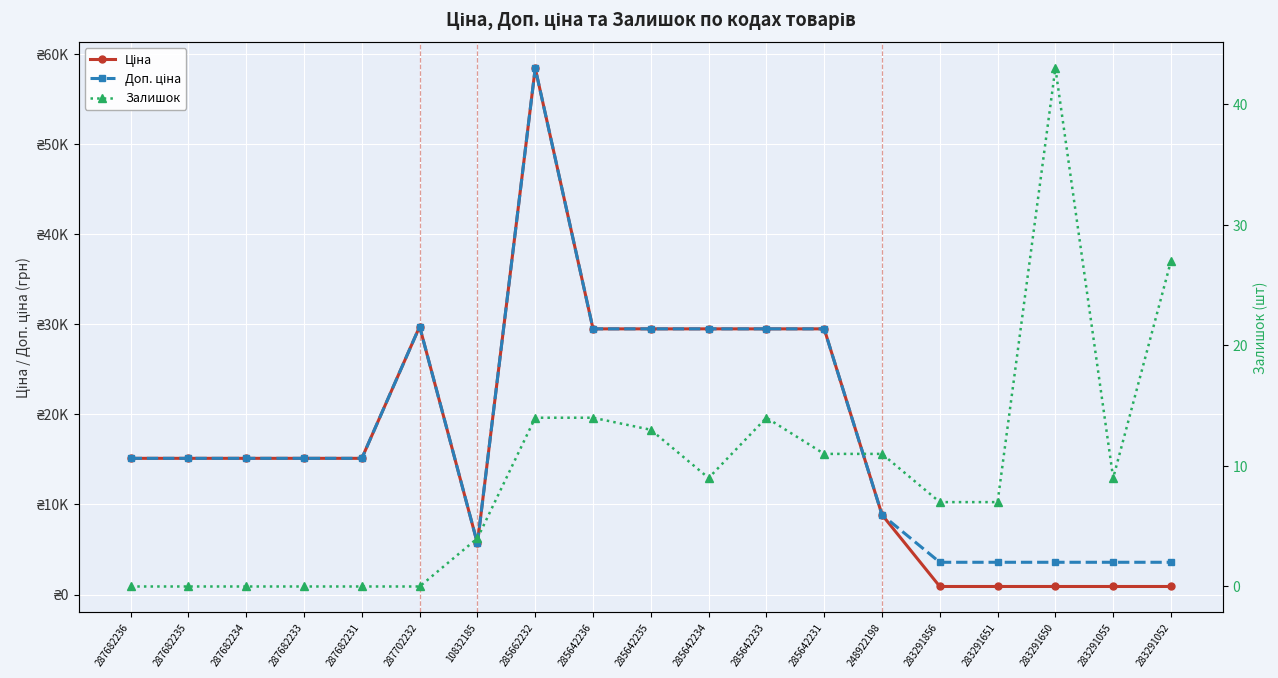

Reading right to left, extract all data points from this chart.

Ціна: 895.9	895.9	895.9	895.9	895.9	8856.7	29491.5	29491.5	29491.5	29491.5	29491.5	58426.5	5673.8	29747.2	15120.0	15120.0	15120.0	15120.0	15120.0
Доп. ціна: 3583.6	3583.6	3583.6	3583.6	3583.6	8856.7	29491.5	29491.5	29491.5	29491.5	29491.5	58426.5	5673.8	29747.2	15120.0	15120.0	15120.0	15120.0	15120.0
Залишок: 27.0	9.0	43.0	7.0	7.0	11.0	11.0	14.0	9.0	13.0	14.0	14.0	4.0	0.0	0.0	0.0	0.0	0.0	0.0